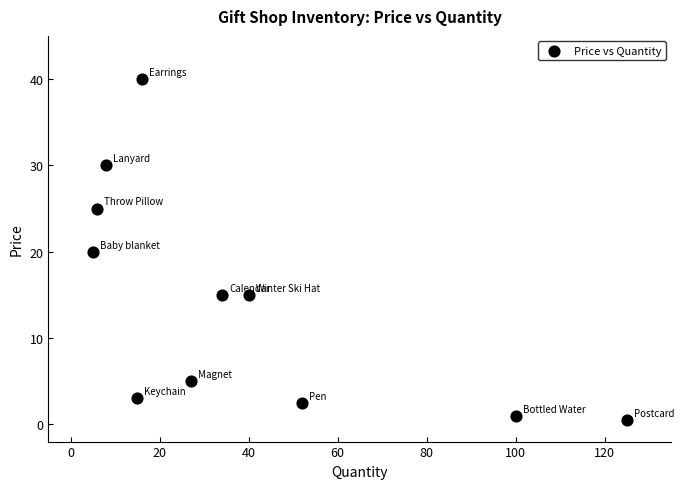

What is the average Y value?

14.3